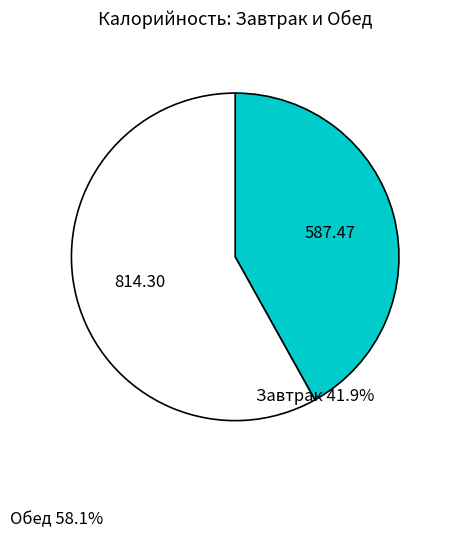

Does any single category account for the majority?

Yes